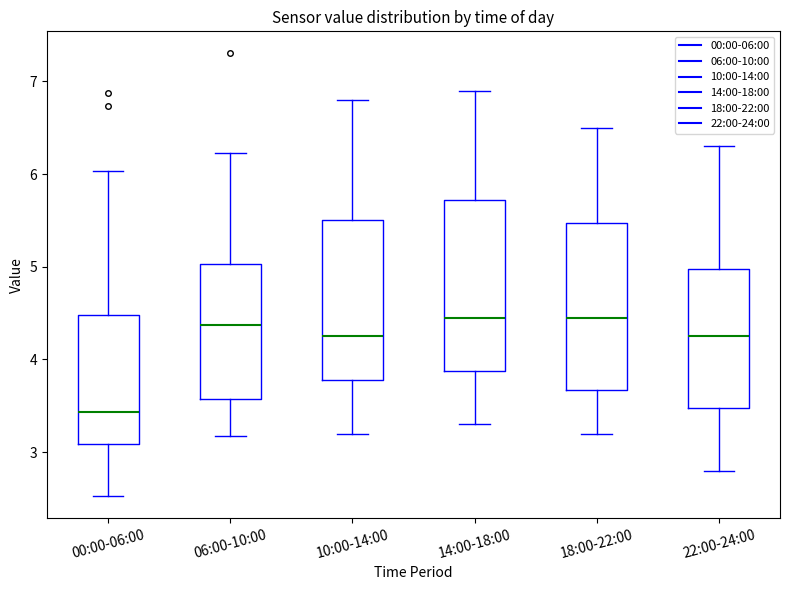

Where does the lower whisker of the box for 10:00-14:00 end on the y-axis? The values are not printed on the chart, so give them approximately, as read against the axis.

3.2